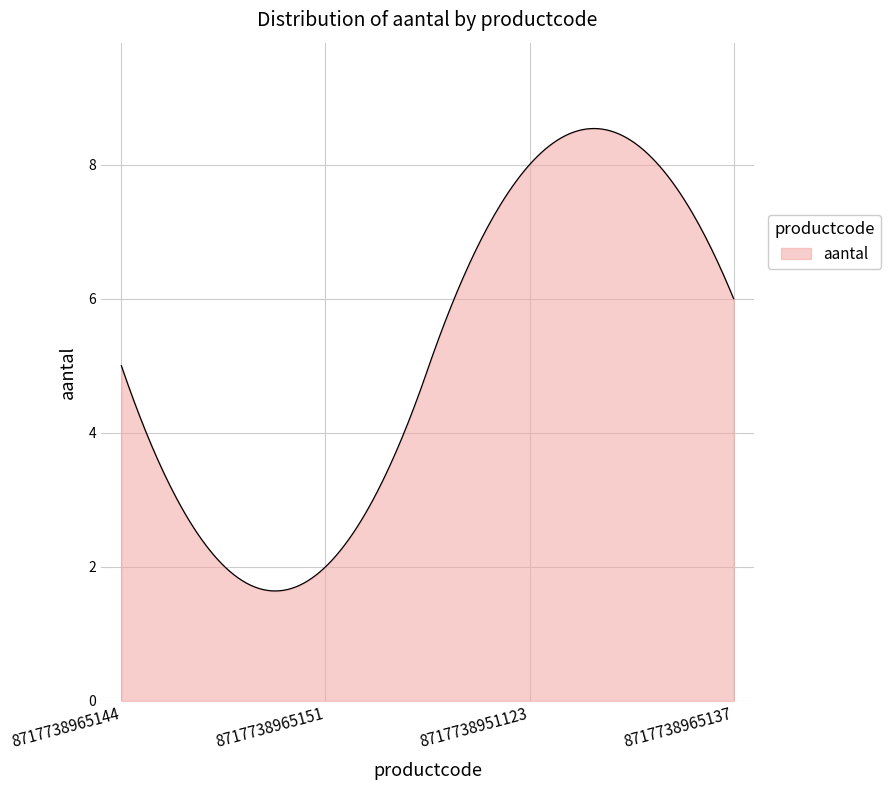

What is the minimum value shown in the chart?

1.6